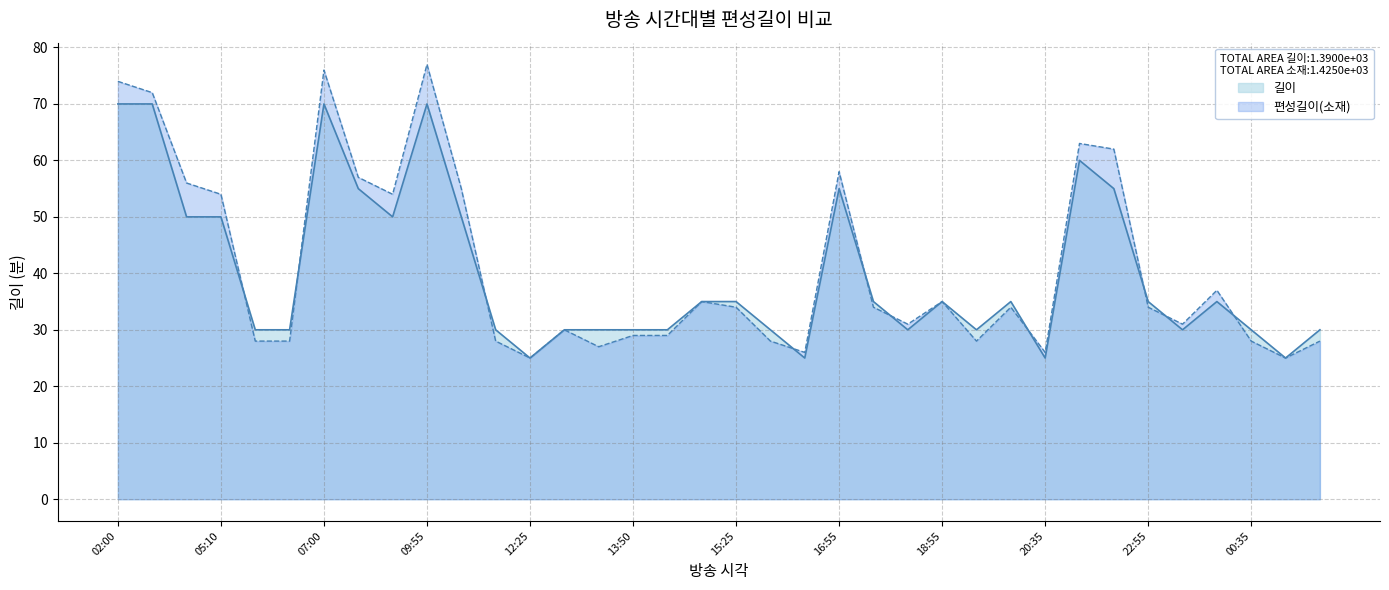

Which series has the widest spread of values?

편성길이(소재)